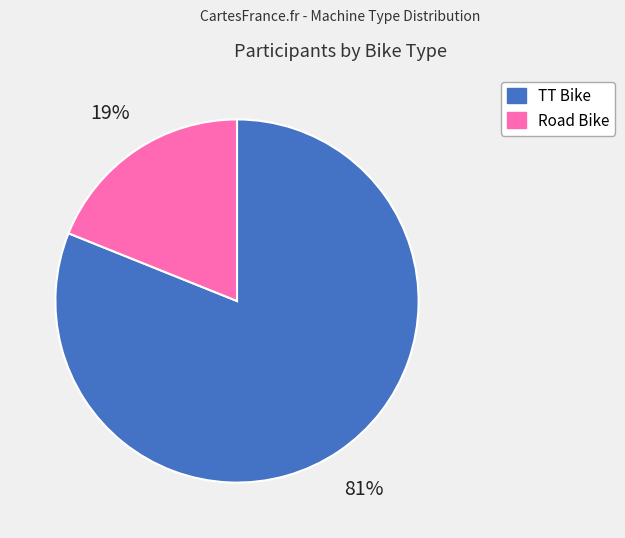

What percentage is the TT Bike slice, to the nearest percent?

81%